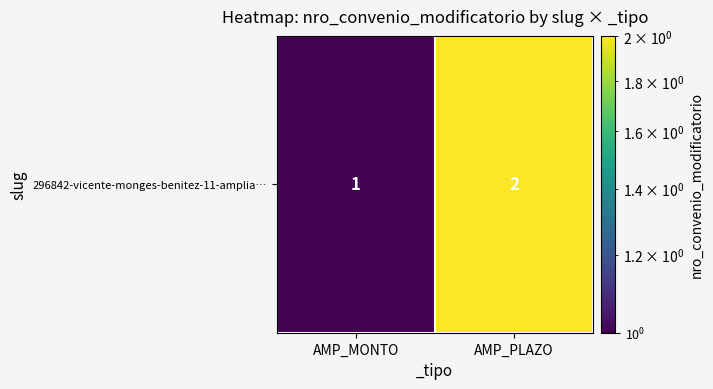

What is the sum of the values at AMP_PLAZO and AMP_MONTO?

3